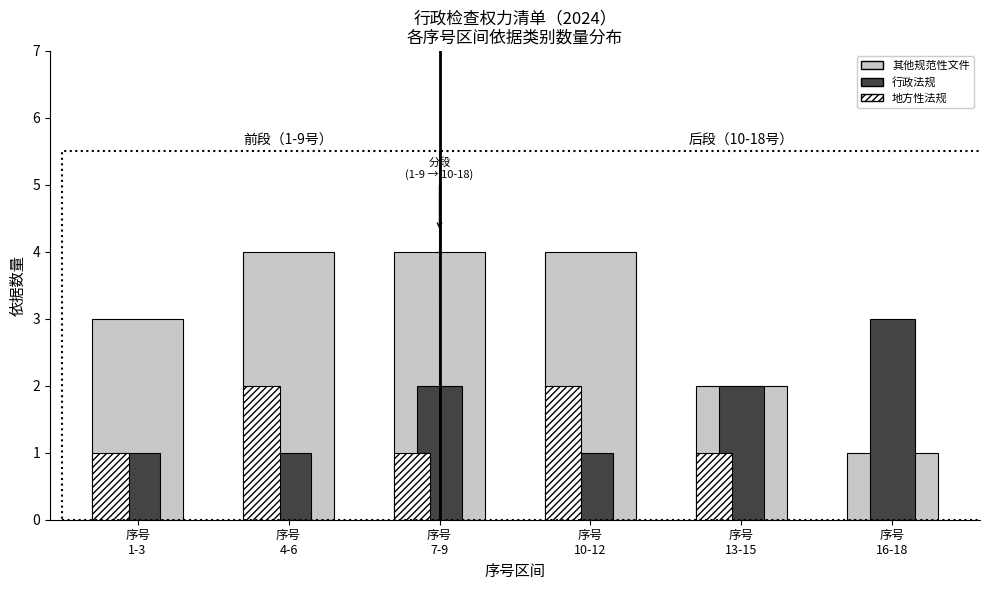

Which series has the largest total across all categories?

其他规范性文件